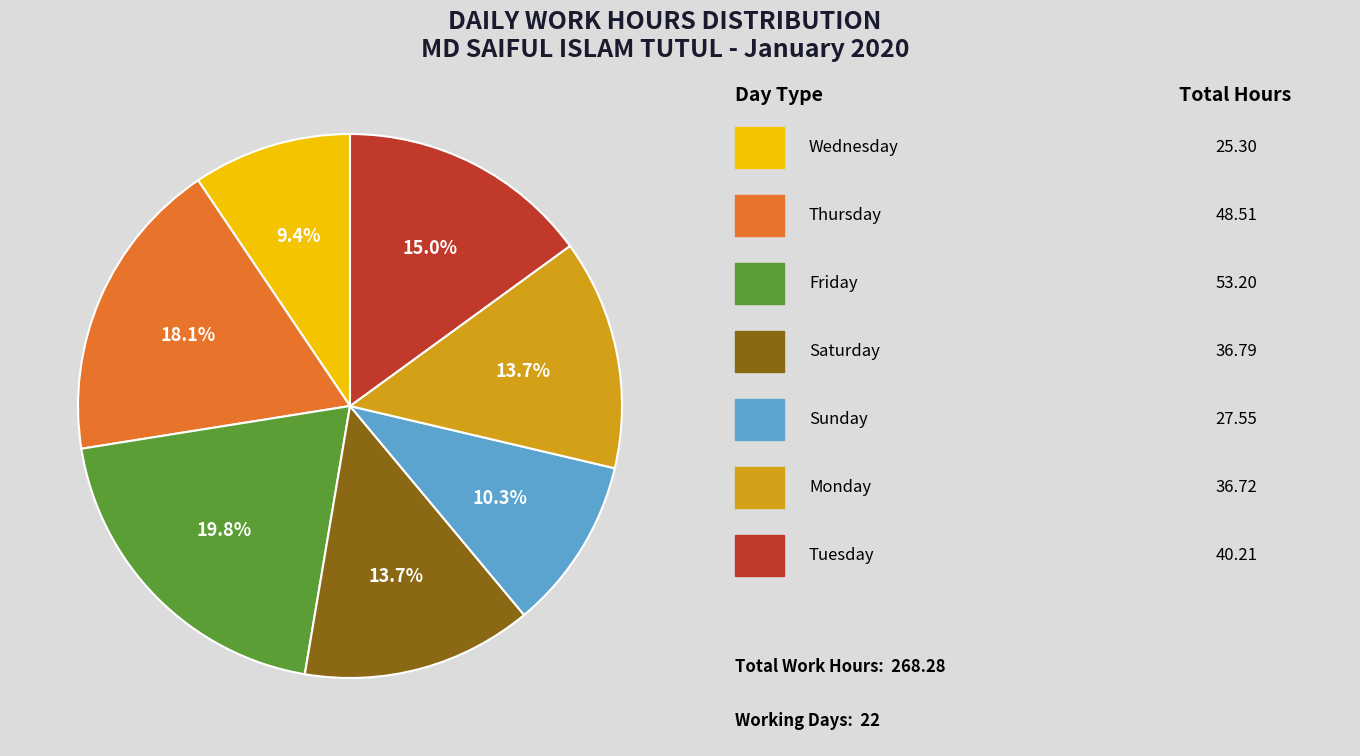

Is there any slice that represents more than half of the pie?

No